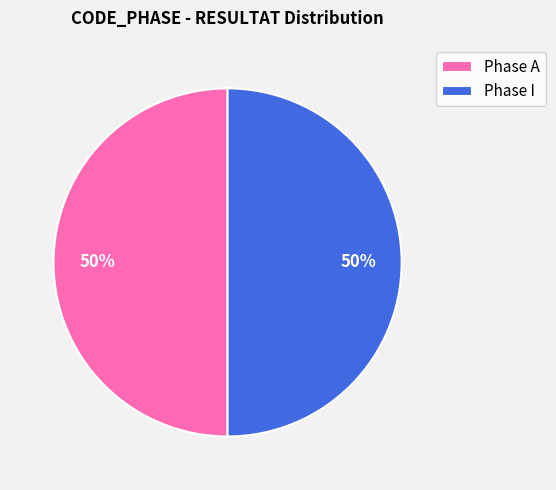

Approximately how many times larger is the value at Phase I compared to Phase A?

1.0